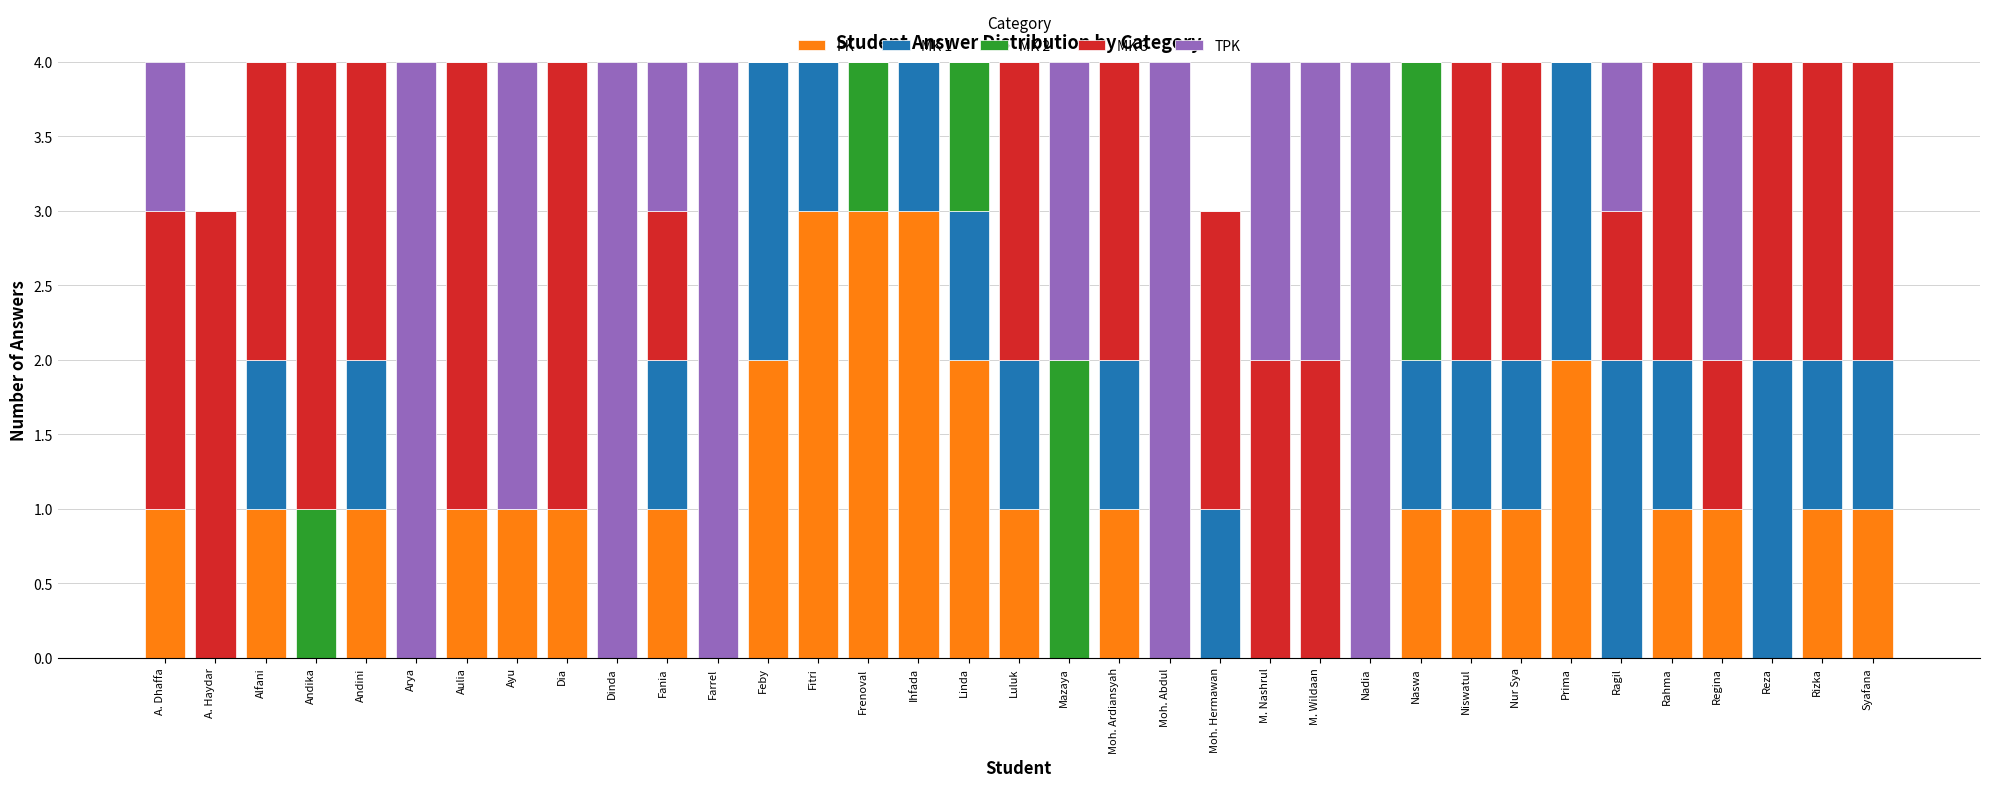

The PK series shows 0 at A. Haydar. True or false?

True